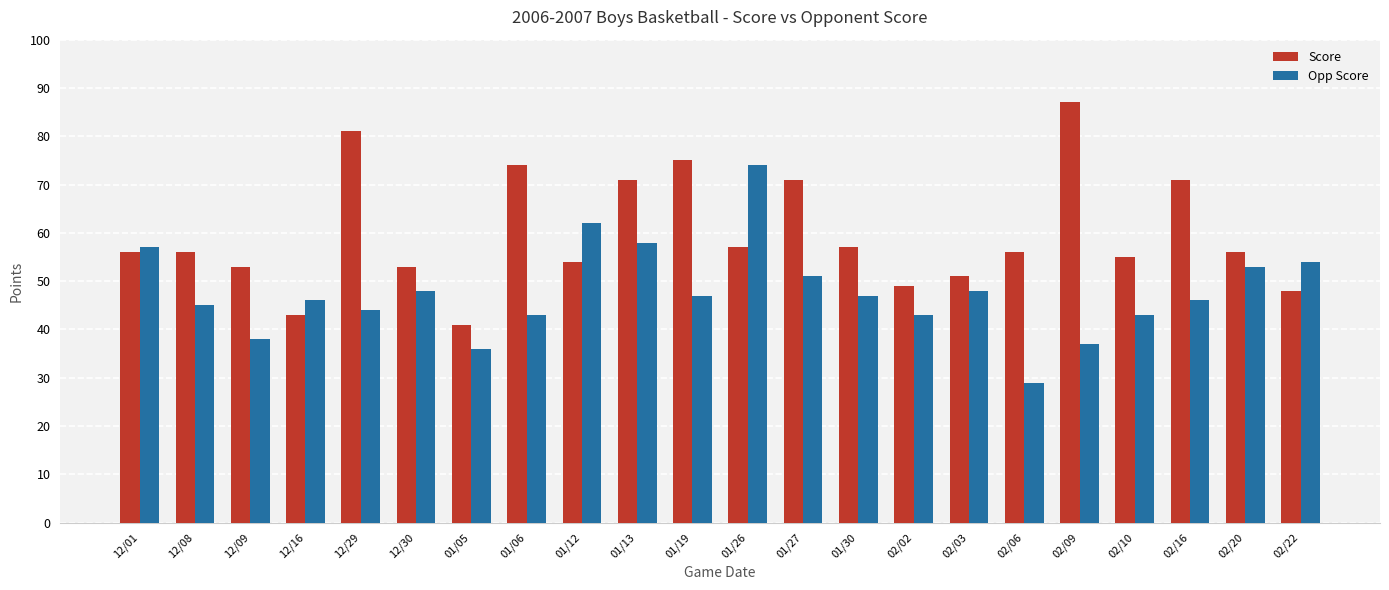

True or false: Score has a value of 32 at 01/30.

False